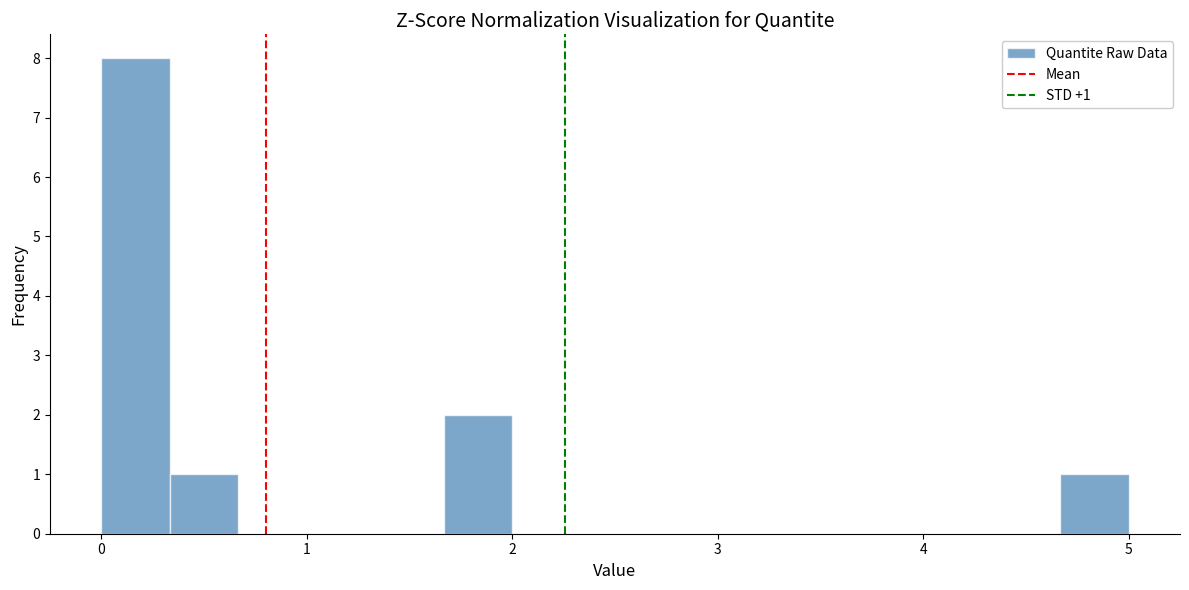

Read against the x-axis, roughly where is the centre of the tallest bar?

0.2